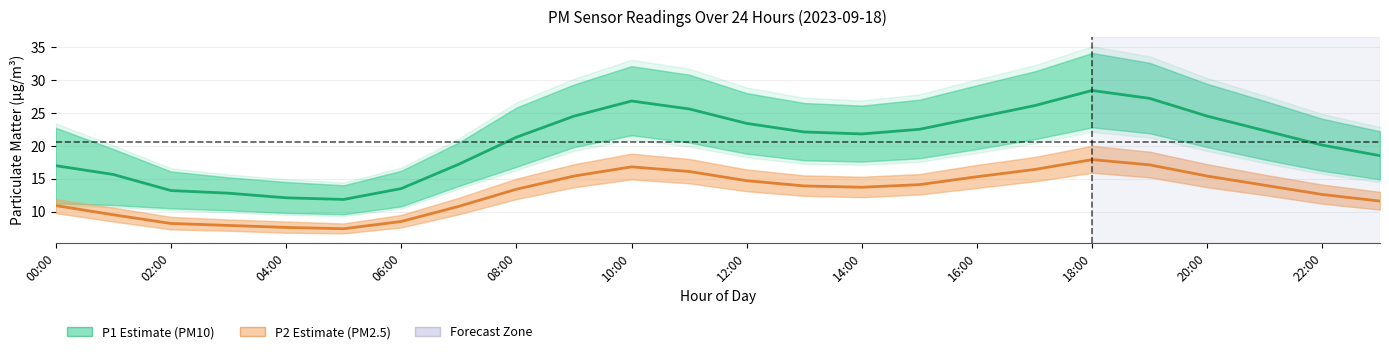

Reading left to right, what are all the values shown in this chart?

P1 (PM10): 17.0	15.6	13.2	12.8	12.1	11.8	13.5	17.2	21.3	24.5	26.8	25.6	23.4	22.1	21.8	22.5	24.3	26.1	28.4	27.2	24.5	22.3	20.1	18.5
P2 (PM2.5): 10.9	9.5	8.2	7.9	7.6	7.4	8.5	10.8	13.4	15.4	16.8	16.1	14.7	13.9	13.7	14.1	15.3	16.4	17.9	17.1	15.4	14.0	12.6	11.6